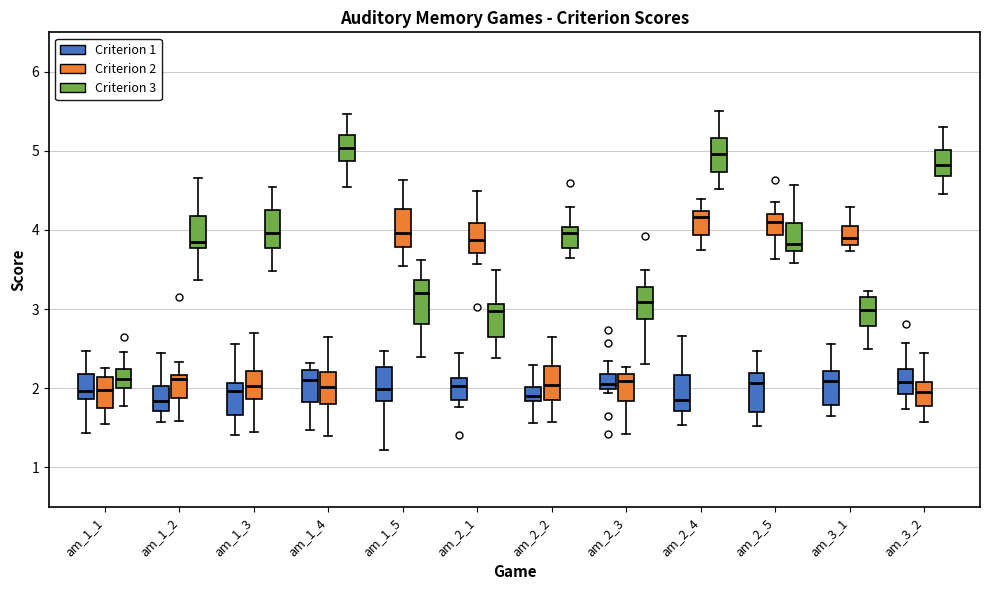

Reading left to right, transcribe this box plot: for each box, give where its median line is, the range the box spans, and where its two whiskers end, as read against the y-axis. The values are not printed on the chart, so give them approximately, as read against the axis.

am_1_1 (Criterion 1): median 2.0, box 1.9 to 2.2, whiskers 1.4 to 2.5
am_1_1 (Criterion 2): median 2.0, box 1.7 to 2.1, whiskers 1.5 to 2.3
am_1_1 (Criterion 3): median 2.1, box 2.0 to 2.2, whiskers 1.8 to 2.5
am_1_2 (Criterion 1): median 1.8, box 1.7 to 2.0, whiskers 1.6 to 2.4
am_1_2 (Criterion 2): median 2.1, box 1.9 to 2.2, whiskers 1.6 to 2.3
am_1_2 (Criterion 3): median 3.8 (just above the box's lower edge), box 3.8 to 4.2, whiskers 3.4 to 4.7
am_1_3 (Criterion 1): median 2.0, box 1.7 to 2.1, whiskers 1.4 to 2.6
am_1_3 (Criterion 2): median 2.0, box 1.9 to 2.2, whiskers 1.4 to 2.7
am_1_3 (Criterion 3): median 4.0, box 3.8 to 4.3, whiskers 3.5 to 4.5
am_1_4 (Criterion 1): median 2.1, box 1.8 to 2.2, whiskers 1.5 to 2.3
am_1_4 (Criterion 2): median 2.0, box 1.8 to 2.2, whiskers 1.4 to 2.6
am_1_4 (Criterion 3): median 5.0, box 4.9 to 5.2, whiskers 4.5 to 5.5
am_1_5 (Criterion 1): median 2.0, box 1.8 to 2.3, whiskers 1.2 to 2.5
am_1_5 (Criterion 2): median 4.0, box 3.8 to 4.3, whiskers 3.5 to 4.6
am_1_5 (Criterion 3): median 3.2, box 2.8 to 3.4, whiskers 2.4 to 3.6
am_2_1 (Criterion 1): median 2.0, box 1.8 to 2.1, whiskers 1.8 (just below the box's lower edge) to 2.4
am_2_1 (Criterion 2): median 3.9, box 3.7 to 4.1, whiskers 3.6 to 4.5
am_2_1 (Criterion 3): median 3.0, box 2.6 to 3.1, whiskers 2.4 to 3.5
am_2_2 (Criterion 1): median 1.9, box 1.8 to 2.0, whiskers 1.6 to 2.3
am_2_2 (Criterion 2): median 2.0, box 1.9 to 2.3, whiskers 1.6 to 2.6
am_2_2 (Criterion 3): median 4.0 (just below the box's upper edge), box 3.8 to 4.0, whiskers 3.6 to 4.3
am_2_3 (Criterion 1): median 2.1, box 2.0 to 2.2, whiskers 1.9 to 2.3
am_2_3 (Criterion 2): median 2.1, box 1.8 to 2.2, whiskers 1.4 to 2.3
am_2_3 (Criterion 3): median 3.1, box 2.9 to 3.3, whiskers 2.3 to 3.5
am_2_4 (Criterion 1): median 1.8, box 1.7 to 2.2, whiskers 1.5 to 2.7
am_2_4 (Criterion 2): median 4.2 (just below the box's upper edge), box 3.9 to 4.2, whiskers 3.8 to 4.4
am_2_4 (Criterion 3): median 5.0, box 4.7 to 5.2, whiskers 4.5 to 5.5
am_2_5 (Criterion 1): median 2.1, box 1.7 to 2.2, whiskers 1.5 to 2.5
am_2_5 (Criterion 2): median 4.1, box 3.9 to 4.2, whiskers 3.6 to 4.3
am_2_5 (Criterion 3): median 3.8, box 3.7 to 4.1, whiskers 3.6 to 4.6
am_3_1 (Criterion 1): median 2.1, box 1.8 to 2.2, whiskers 1.6 to 2.6
am_3_1 (Criterion 2): median 3.9, box 3.8 to 4.0, whiskers 3.7 to 4.3
am_3_1 (Criterion 3): median 3.0, box 2.8 to 3.2, whiskers 2.5 to 3.2 (just above the box's upper edge)
am_3_2 (Criterion 1): median 2.1, box 1.9 to 2.2, whiskers 1.7 to 2.6
am_3_2 (Criterion 2): median 2.0, box 1.8 to 2.1, whiskers 1.6 to 2.4
am_3_2 (Criterion 3): median 4.8, box 4.7 to 5.0, whiskers 4.5 to 5.3